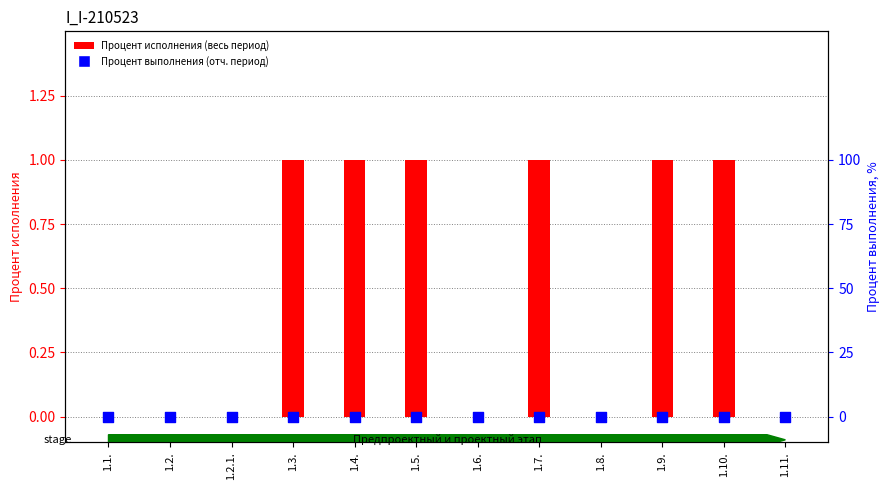

Which series reaches the minimum Y coordinate?

Процент исполнения (весь период)